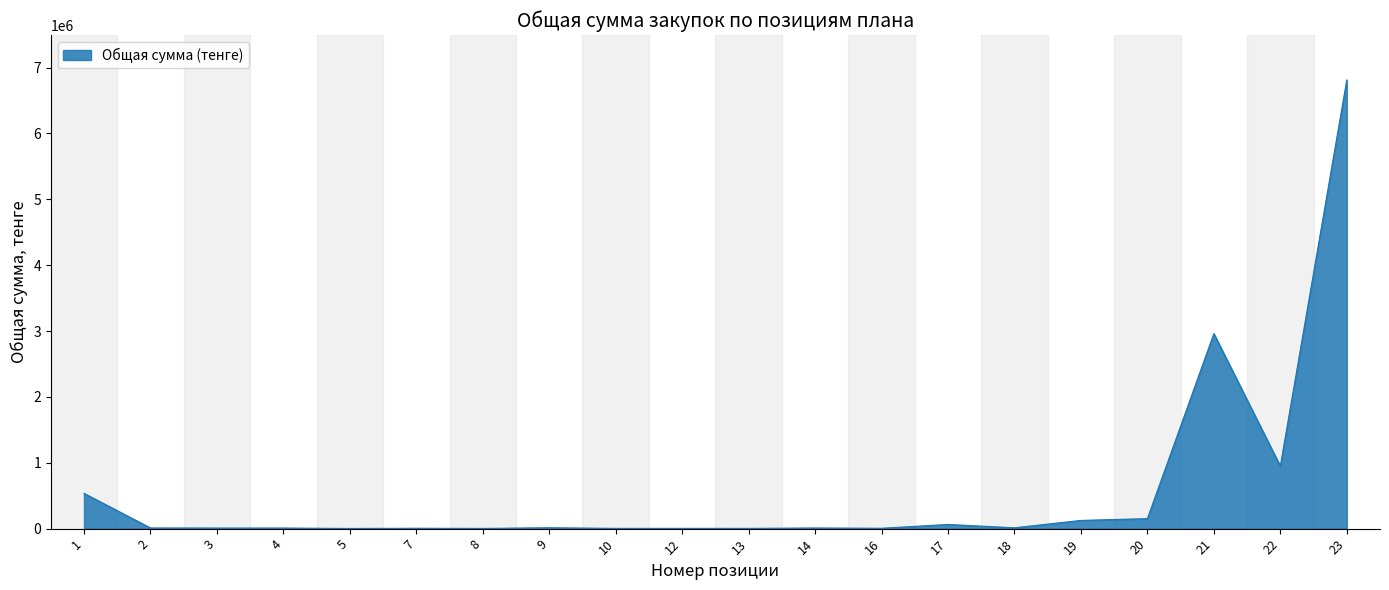

What is the difference between the maximum and minimum values?

6809285.7